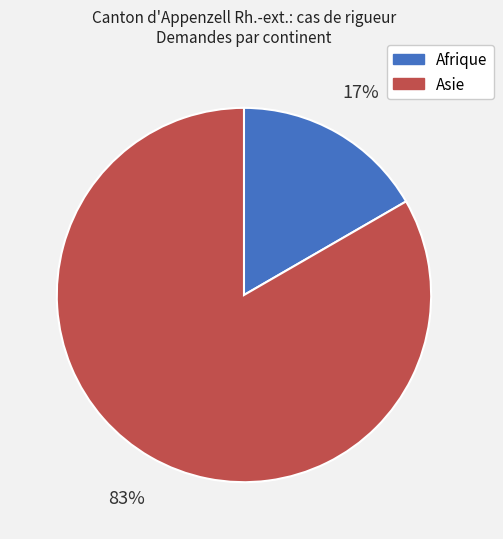

How many slices are in this pie chart?

2